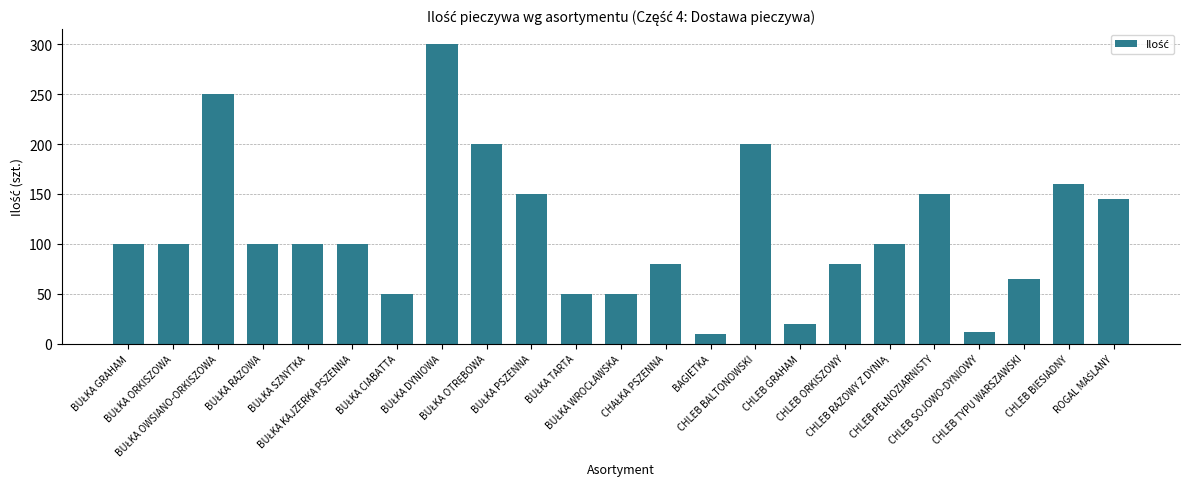

What is the average value?

112